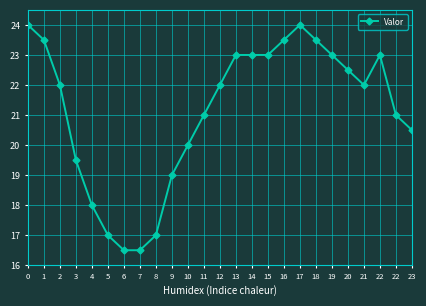

At which category does the chart reach its minimum across all series?

6